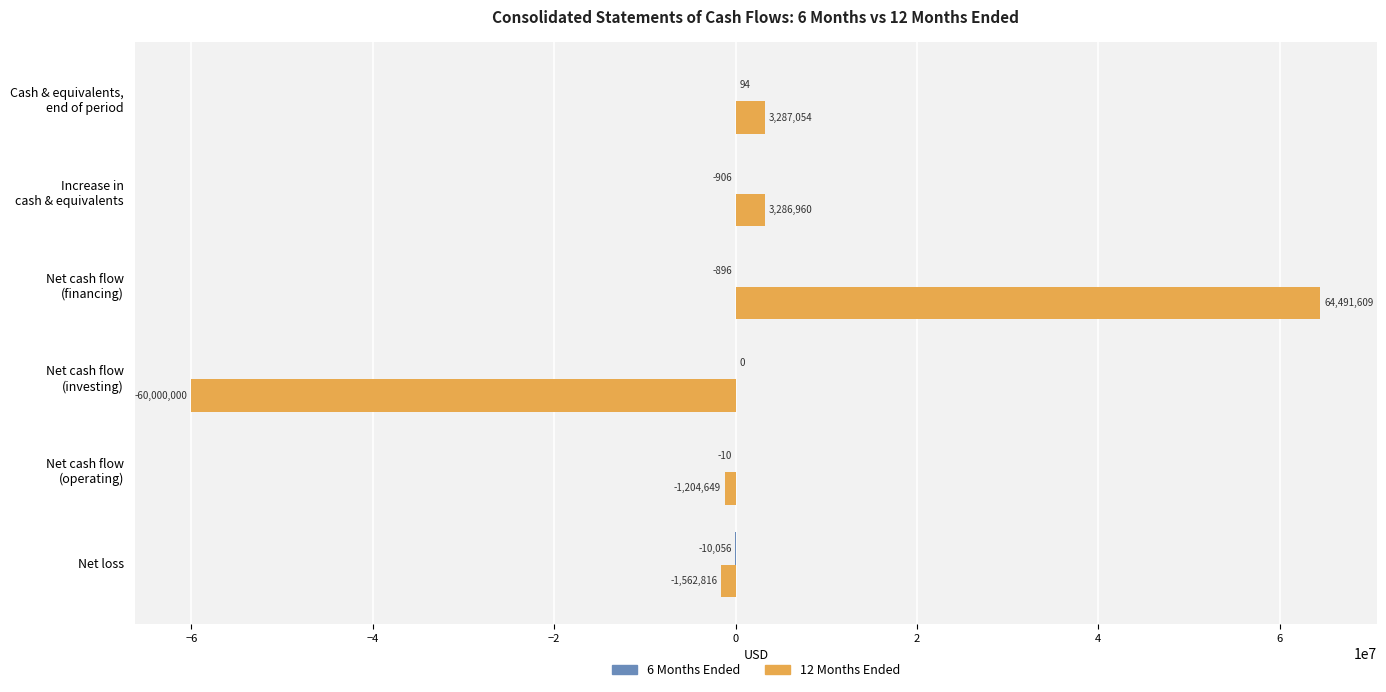

Which series has the largest total across all categories?

12 Months Ended